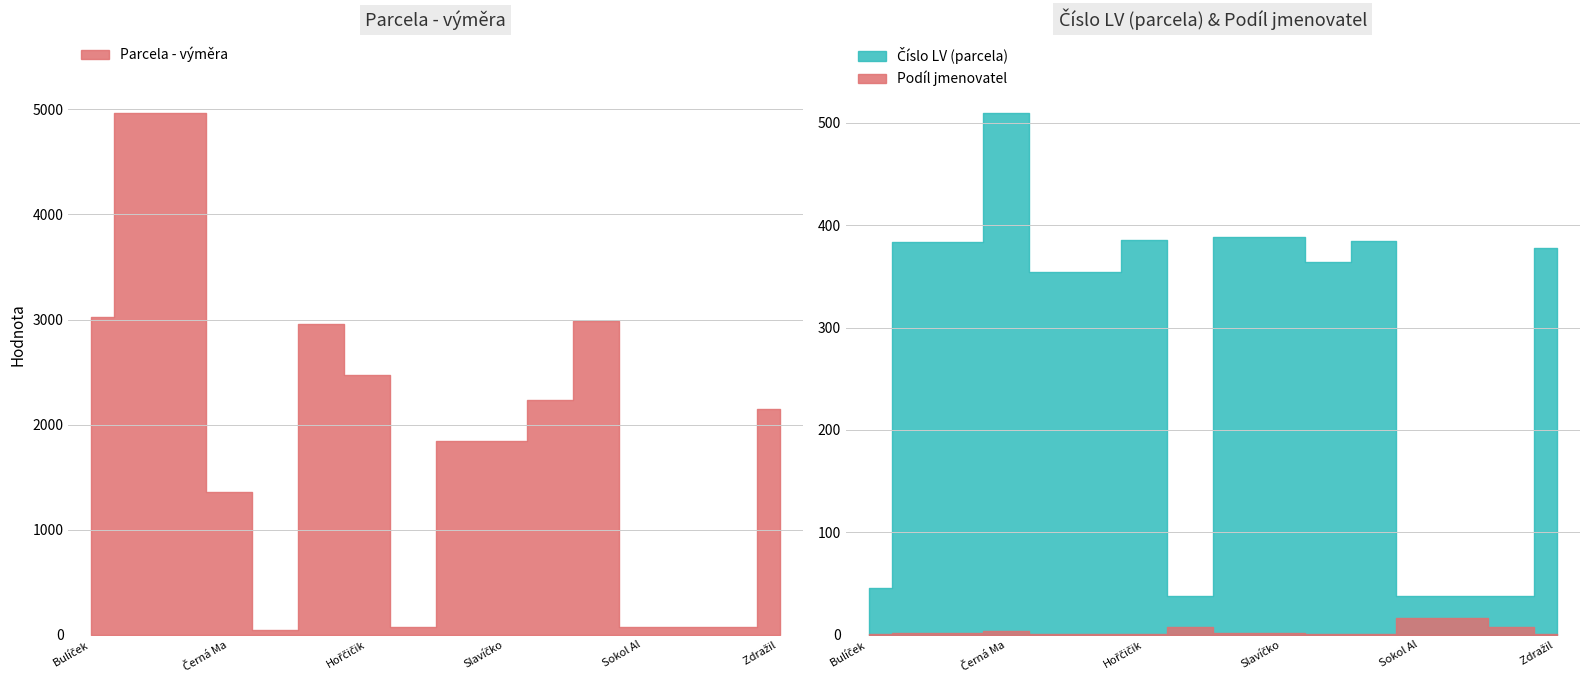

Where does the Parcela - výměra series first go above 2151?

Bulíček Jindřich